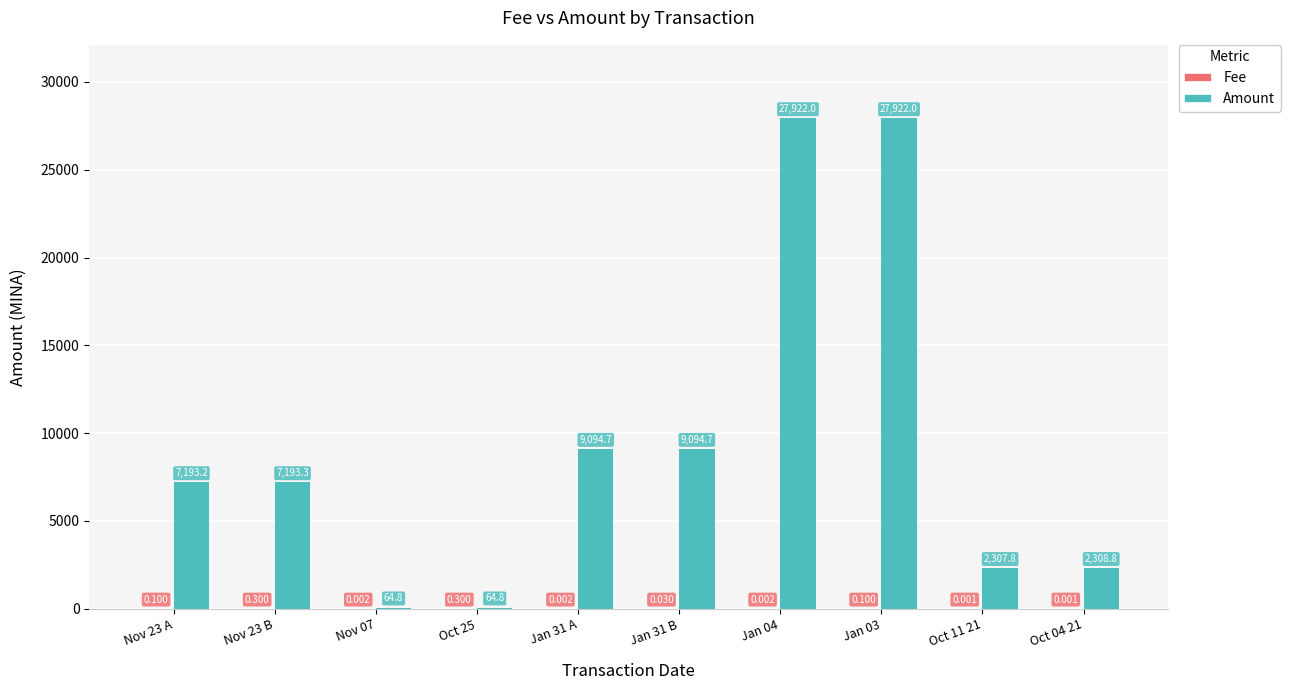

Which series has the largest total across all categories?

Amount